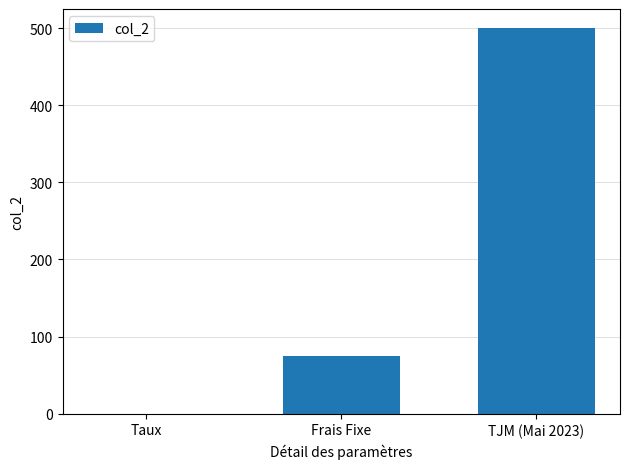

Count the number of categories in the chart.

3